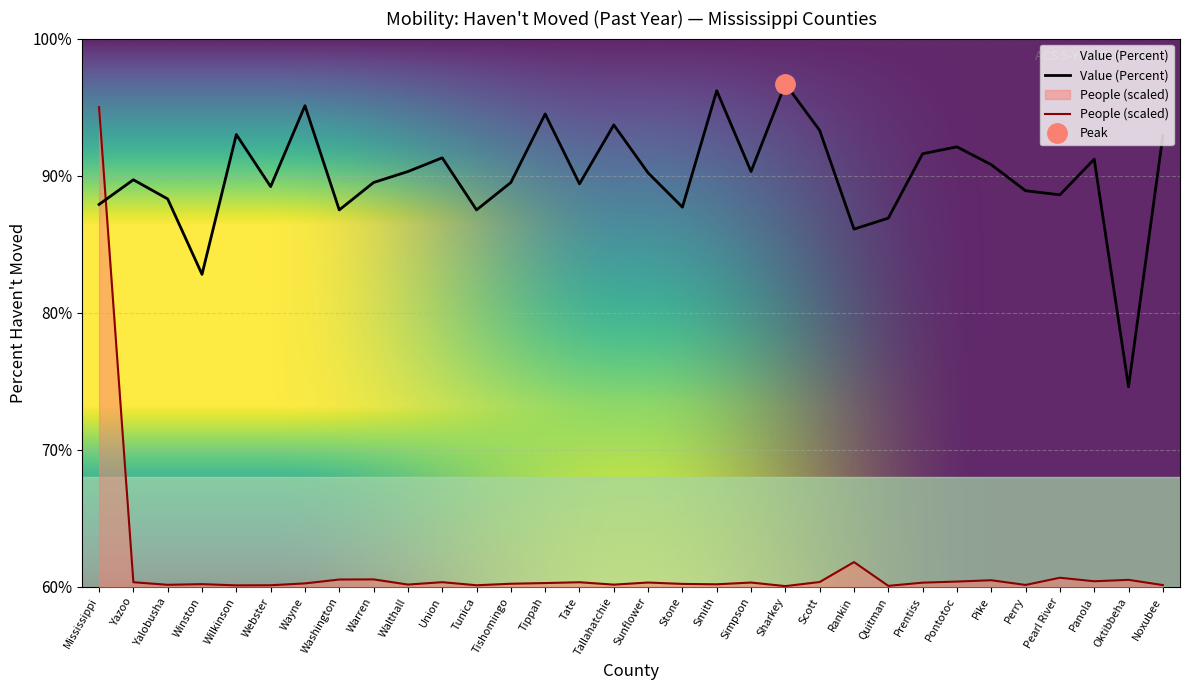

Reading left to right, list all the values displayed in this chart.

Value (Percent): 87.9	89.7	88.3	82.8	93.0	89.2	95.1	87.5	89.5	90.3	91.3	87.5	89.5	94.5	89.4	93.7	90.2	87.7	96.2	90.3	96.7	93.3	86.1	86.9	91.6	92.1	90.8	88.9	88.6	91.2	74.6	92.9
People (Hundreds of Thousands): 95.0	60.3	60.1	60.2	60.1	60.1	60.3	60.5	60.5	60.2	60.3	60.1	60.2	60.3	60.3	60.2	60.3	60.2	60.2	60.3	60.1	60.4	61.8	60.1	60.3	60.4	60.5	60.1	60.7	60.4	60.5	60.1